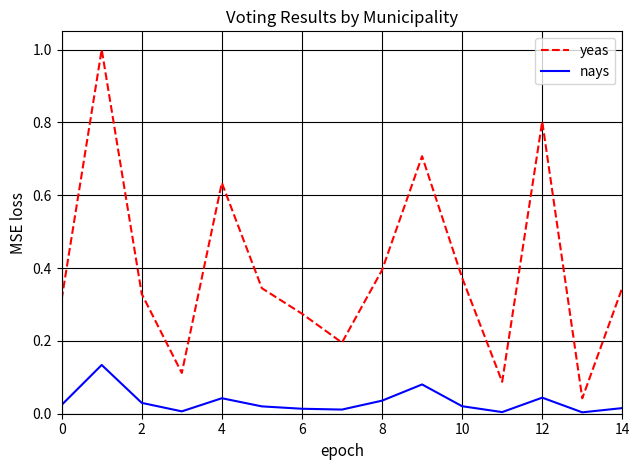

List the series in order of their overall mean, lowest first.

nays, yeas